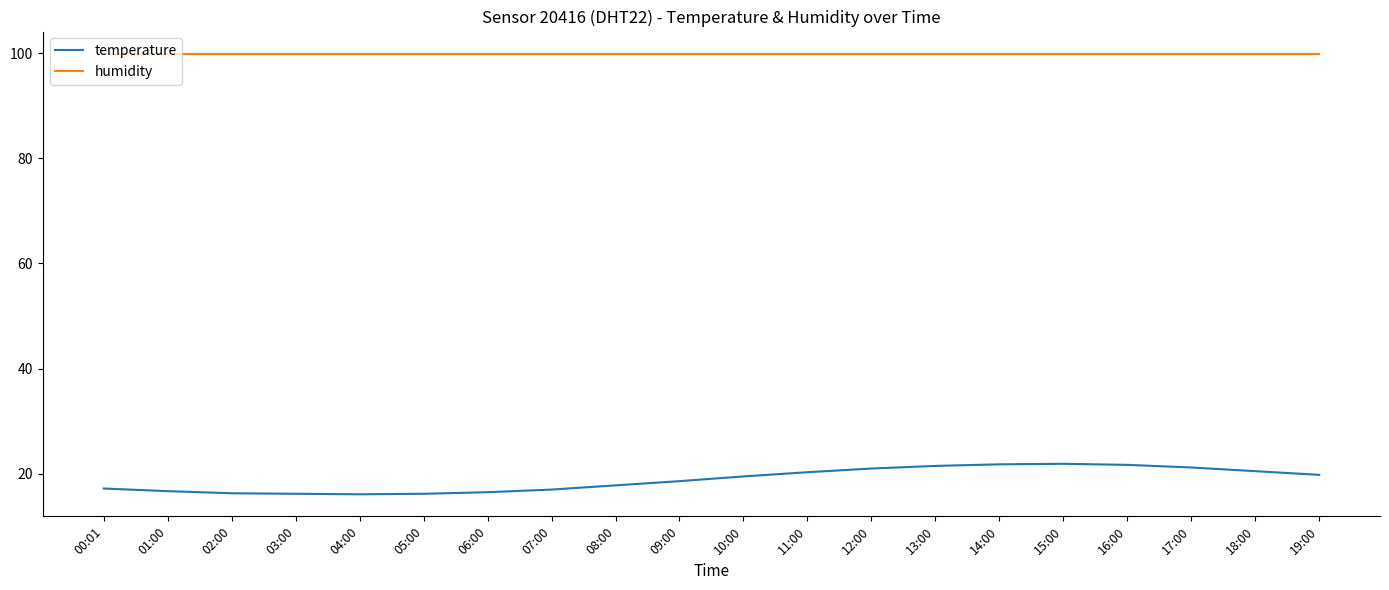

The humidity series shows 99.9 at 10:00. True or false?

True